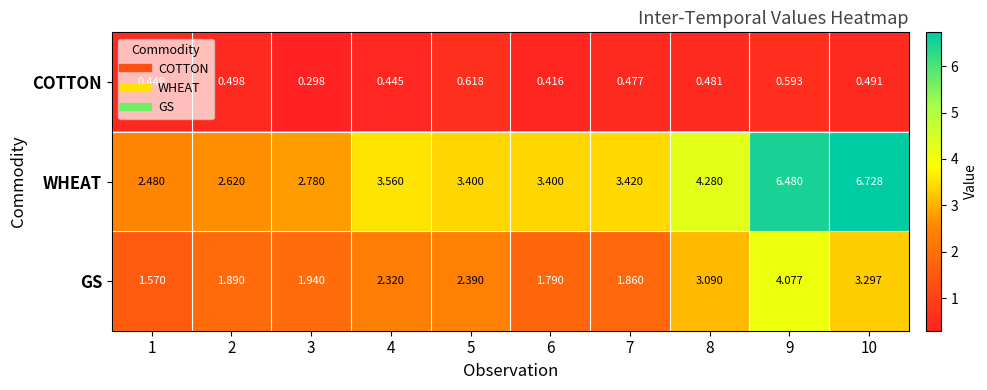

Which category has the lowest value across all series?

3